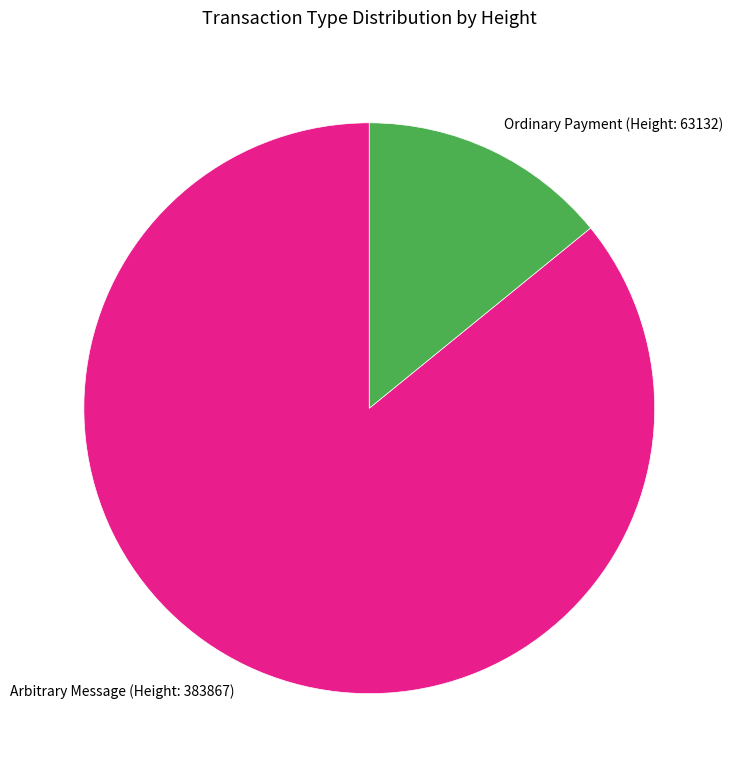

Is it true that Ordinary Payment (Height: 63132) is 14% of the pie?

True